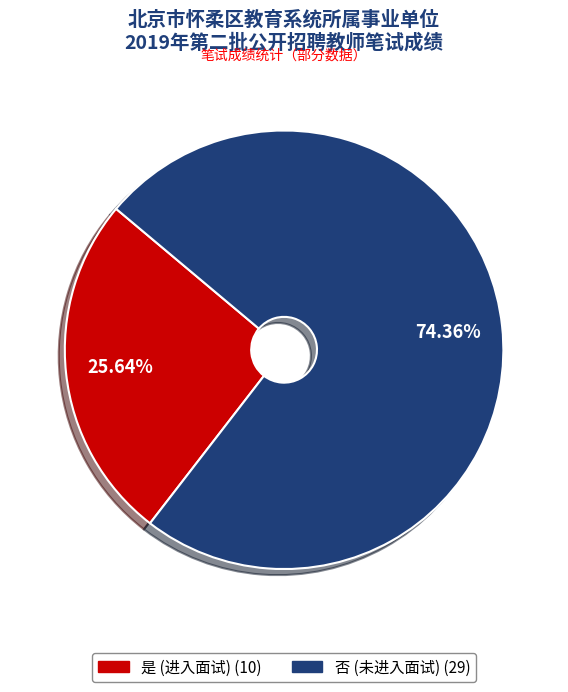

Is there a majority slice in this chart?

Yes